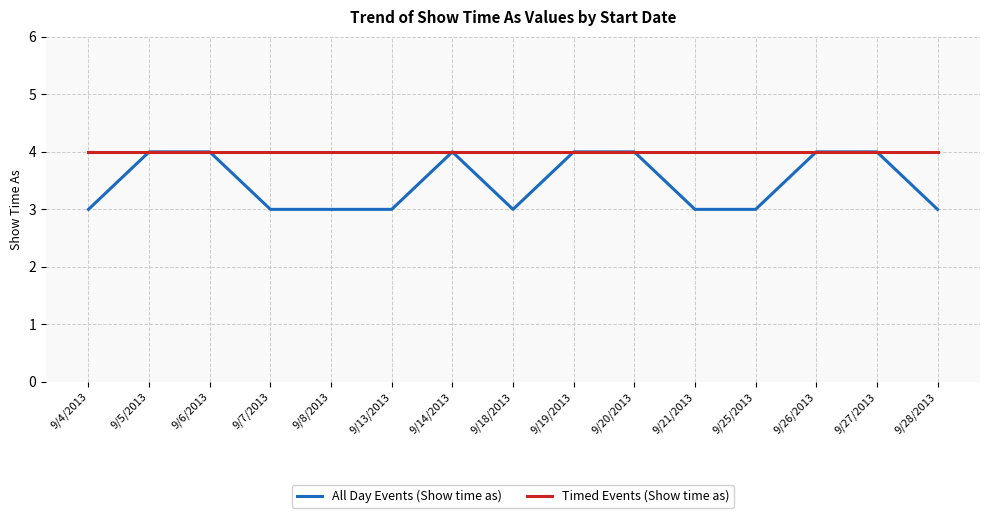

Count the All Day Events (Show time as) values in the range 3 to 4.

15